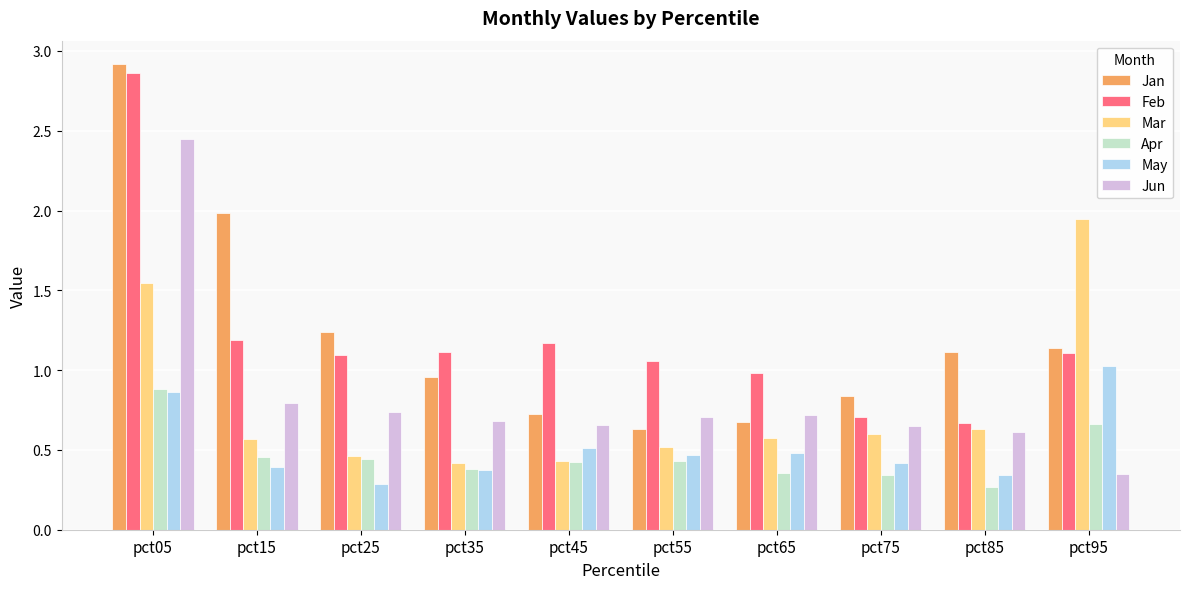

What is the sum of the Mar values at pct95 and pct55?

2.5